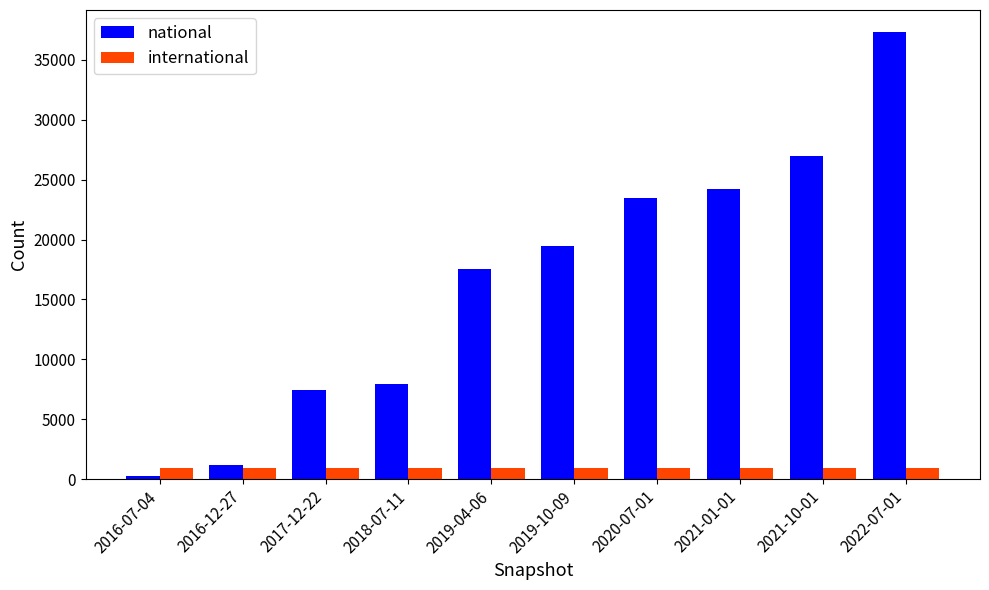

At how many categories does at least one series exceed 22186?

4